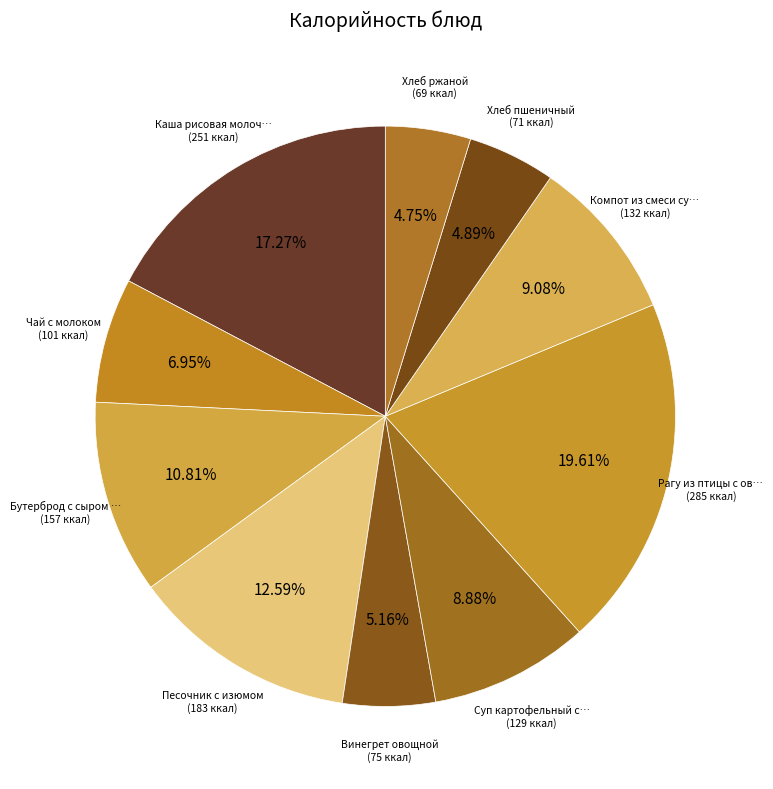

Count the number of slices in the pie.

10